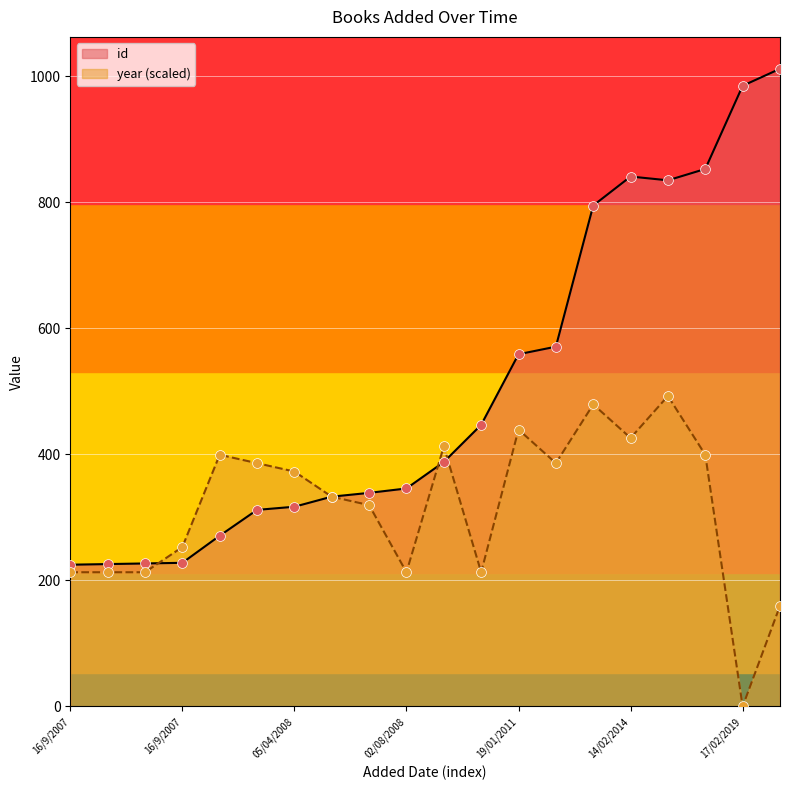

Which series has the largest Y range (max minus min)?

id